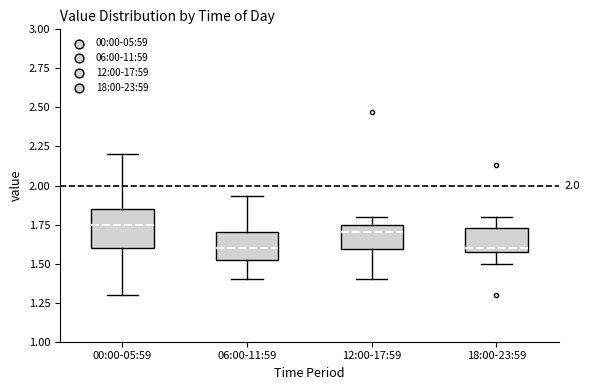

Comparing the boxes themselves (not the whiskers), which one is the tallest?

00:00-05:59